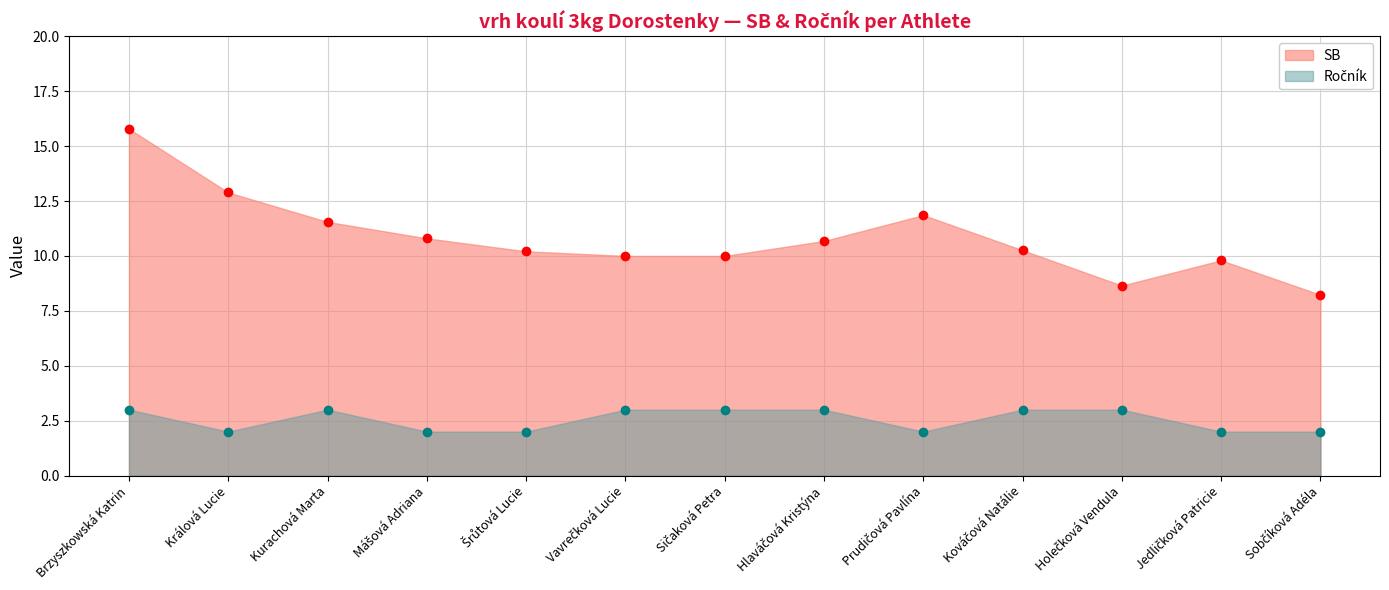

Reading left to right, transcribe all the data shown in this chart.

SB: Brzyszkowská Katrin=15.8	Králová Lucie=12.9	Kurachová Marta=11.6	Mášová Adriana=10.8	Šrůtová Lucie=10.2	Vavrečková Lucie=10.0	Sičaková Petra=10.0	Hlaváčová Kristýna=10.7	Prudičová Pavlína=11.9	Kováčová Natálie=10.3	Holečková Vendula=8.7	Jedličková Patricie=9.8	Sobčíková Adéla=8.2
Ročník: Brzyszkowská Katrin=3.0	Králová Lucie=2.0	Kurachová Marta=3.0	Mášová Adriana=2.0	Šrůtová Lucie=2.0	Vavrečková Lucie=3.0	Sičaková Petra=3.0	Hlaváčová Kristýna=3.0	Prudičová Pavlína=2.0	Kováčová Natálie=3.0	Holečková Vendula=3.0	Jedličková Patricie=2.0	Sobčíková Adéla=2.0